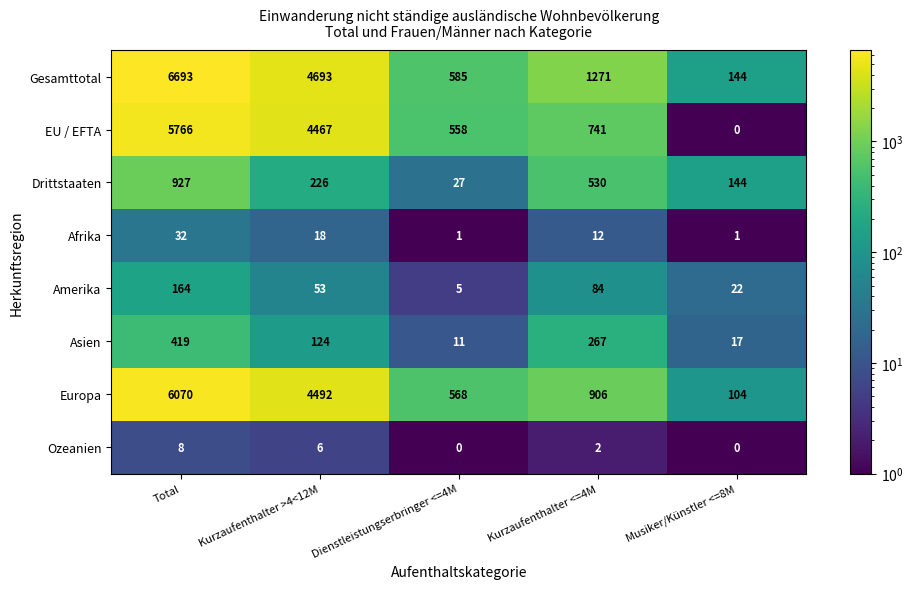

Between Kurzaufenthalter <=4M and Musiker/Künstler <=8M, which series saw the biggest shift?

Gesamttotal